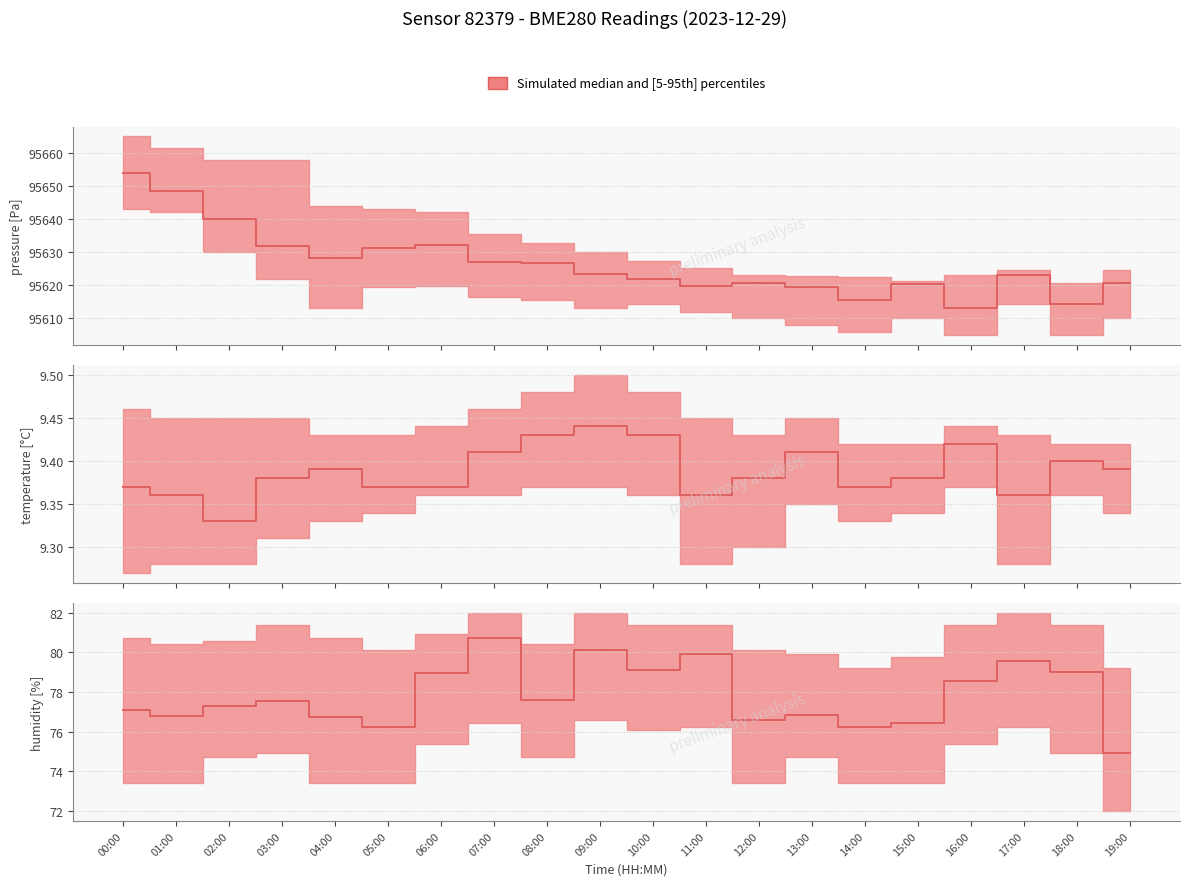

What is the difference between the highest and lowest values at 18:00?

69.6